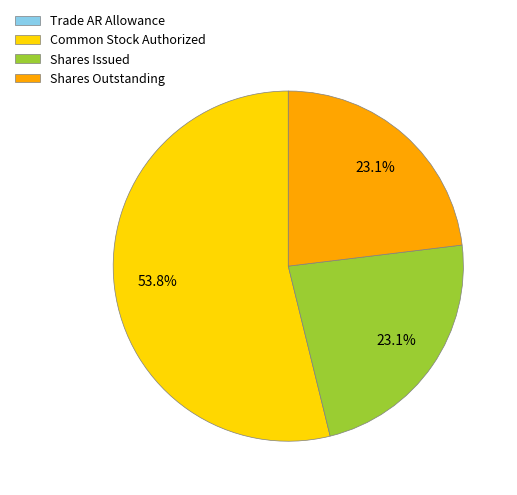

Which category has the biggest portion of the pie?

Common Stock Authorized